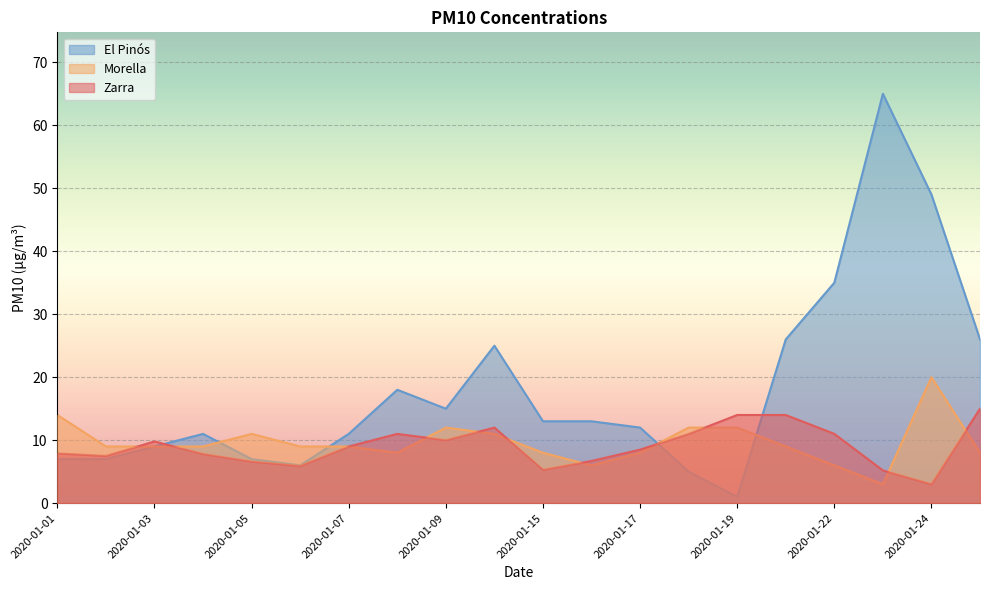

What is the total value across all series at 2020-01-08?

37.0